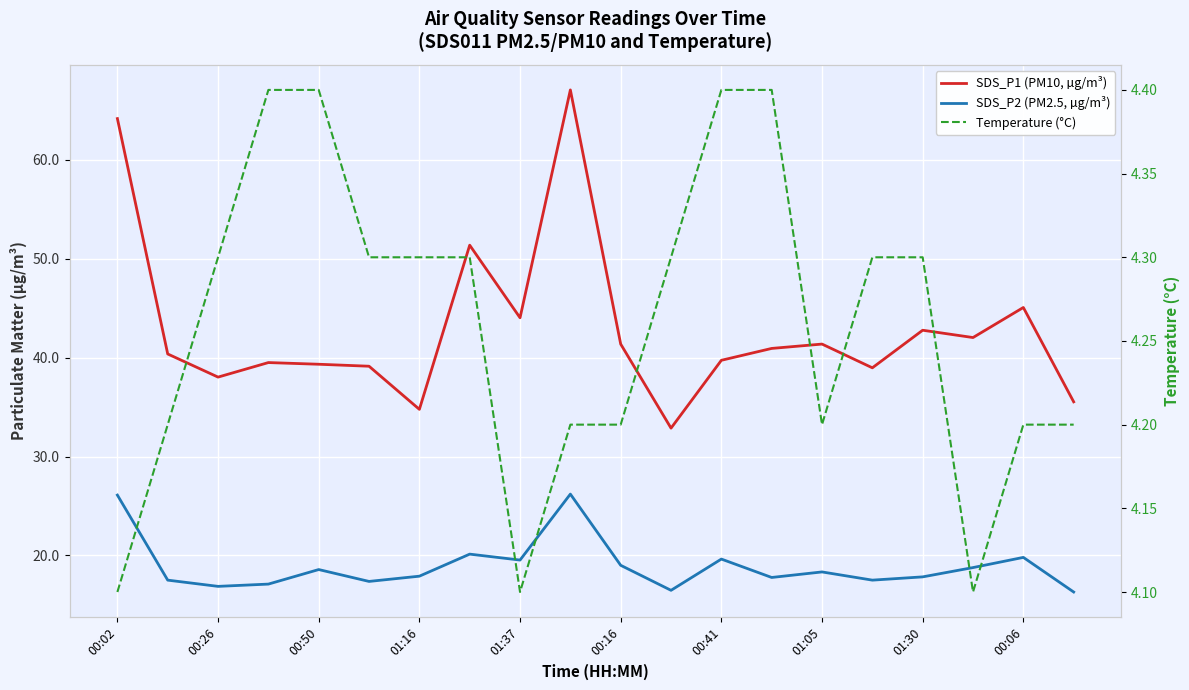

True or false: Temperature (°C) and SDS_P2 (PM2.5, µg/m³) cross at least once.

False